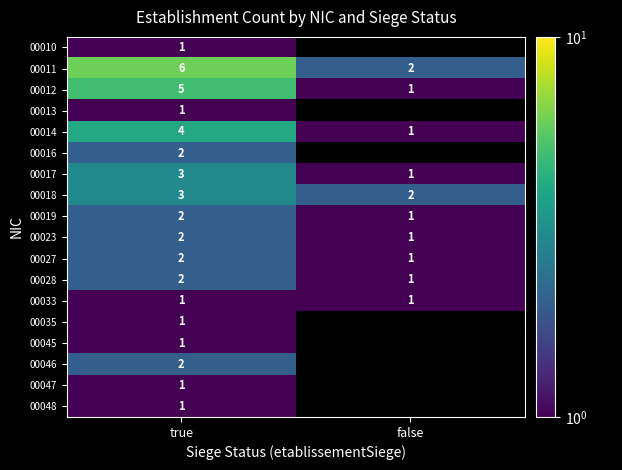

Rank the categories by 00017 value from highest to lowest.

true, false